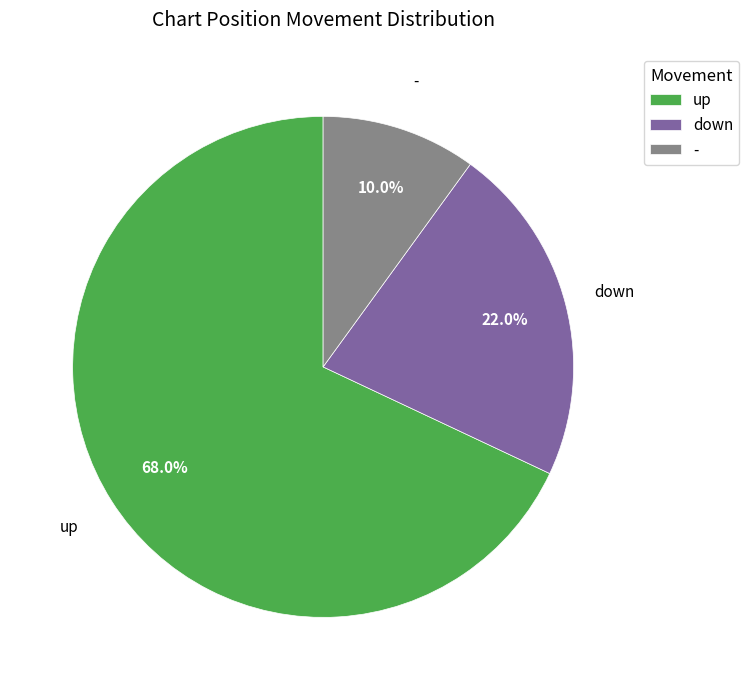

What is the ratio of the value at up to the value at down?

3.1